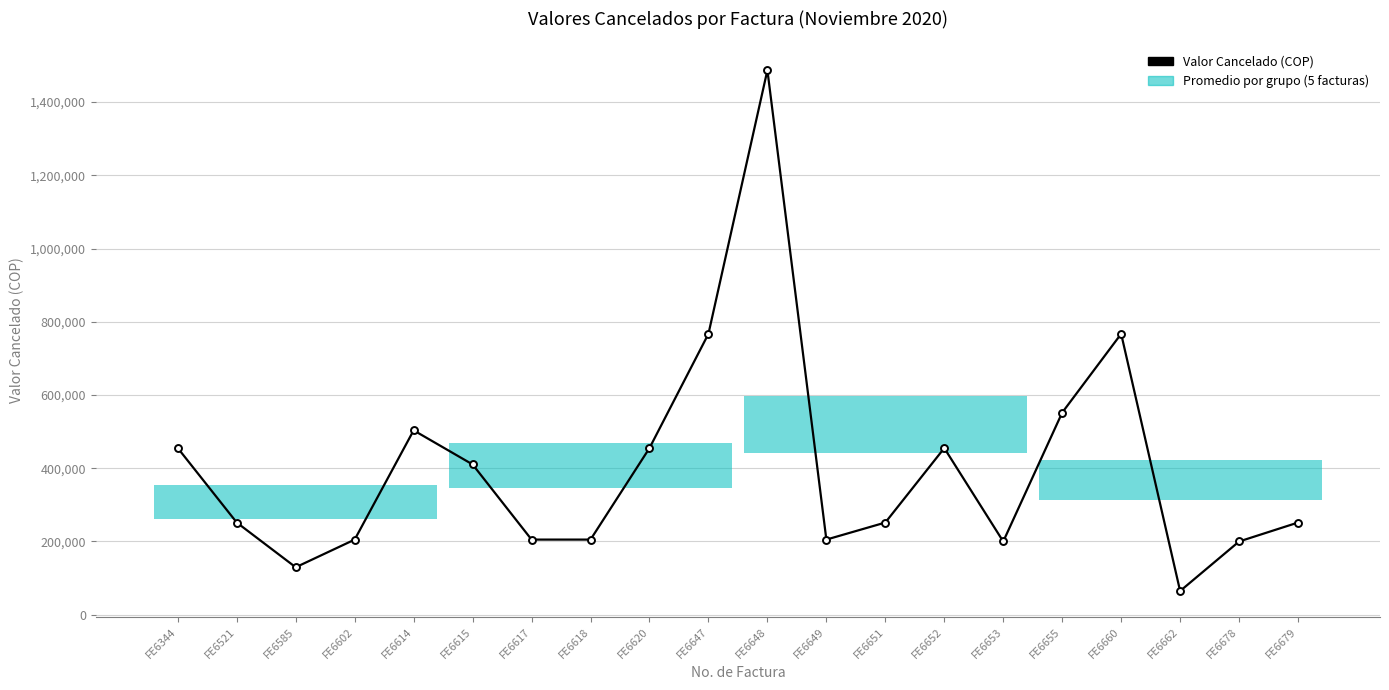

What is the ratio of the value at FE6651 to the value at FE6678?

1.3